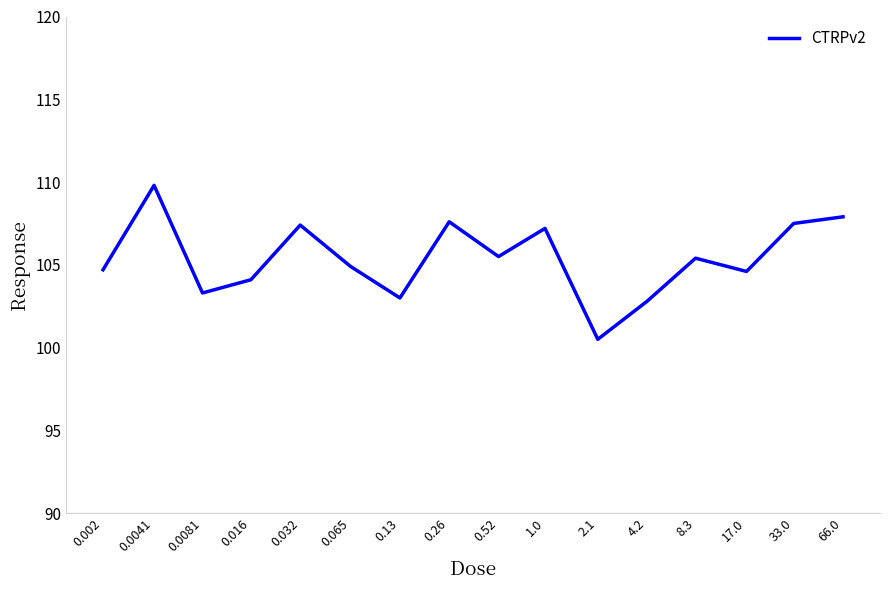

What is the difference between the maximum and second lowest values?

7.0